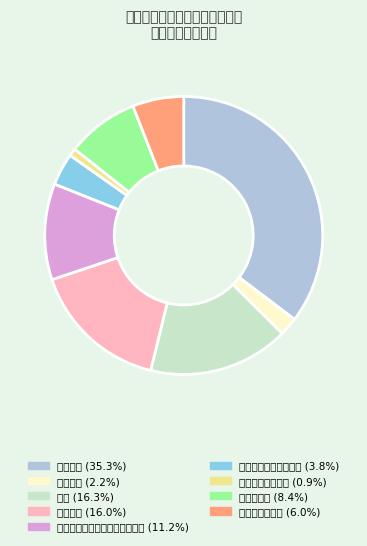

What is the total percentage of 职工基本医疗保险缴费 and 奖金?

20.1%